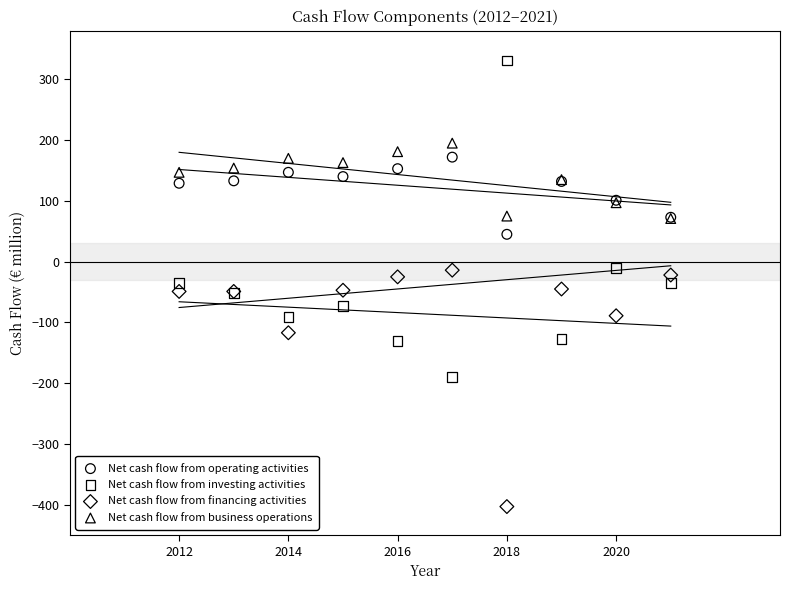

Which series contains the highest Y value?

Net cash flow from investing activities